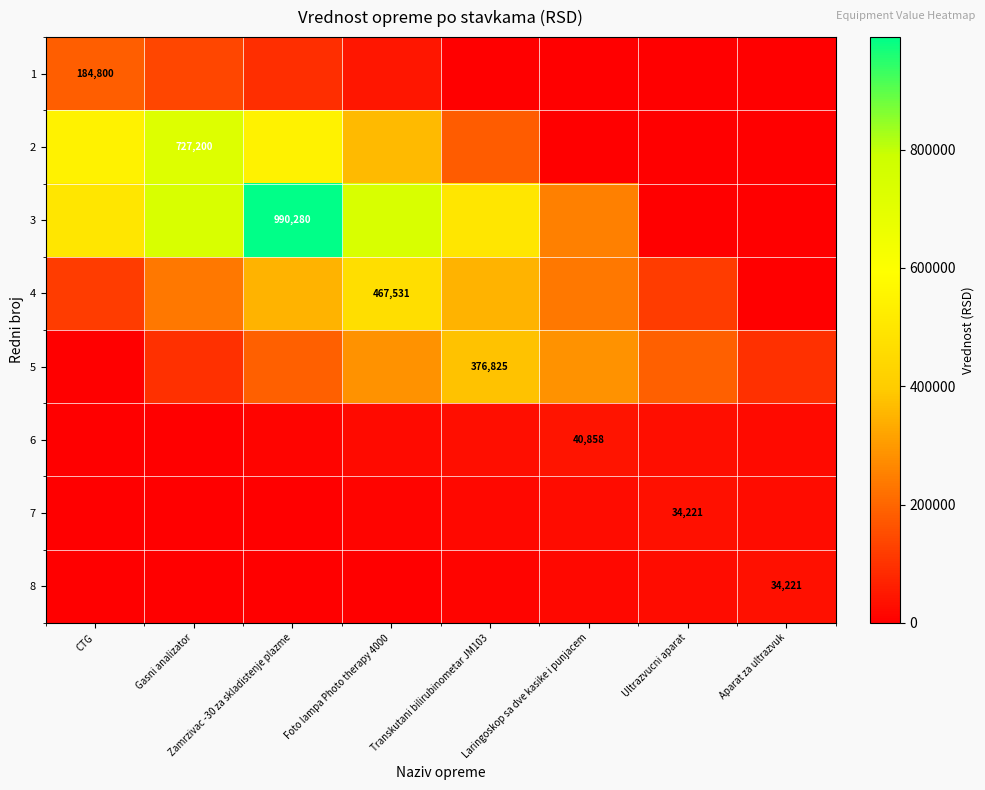

Count the number of categories in the chart.

8